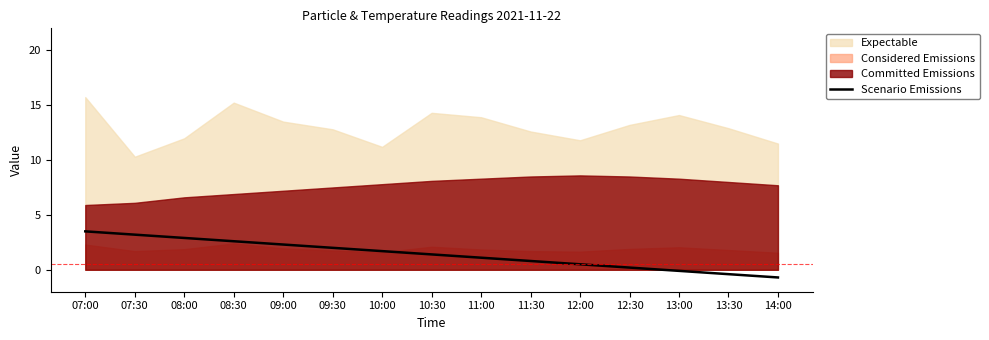

Which category has the lowest value across all series?

14:00